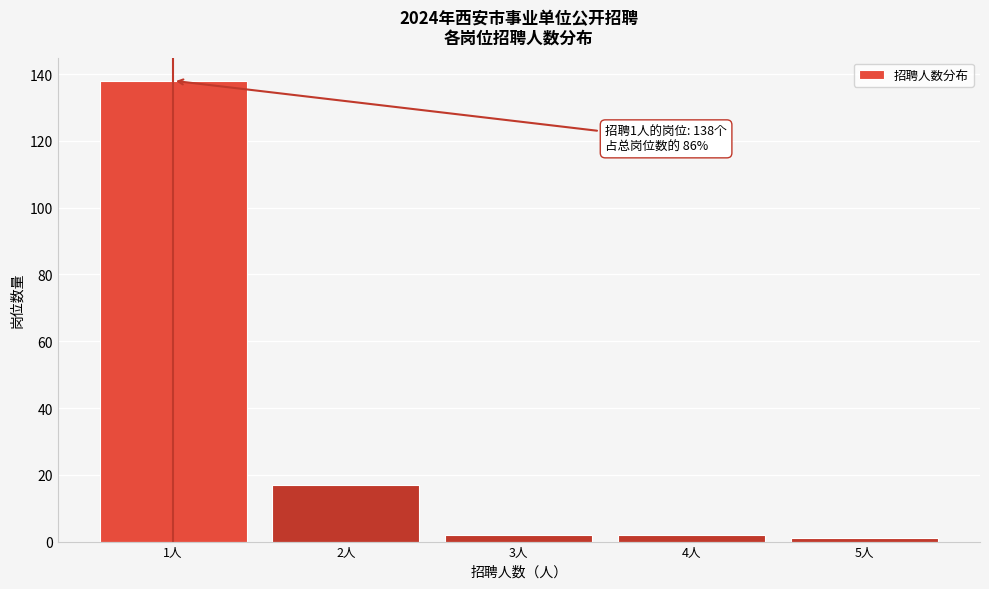

Reading left to right, transcribe all the data shown in this chart.

1人=138	2人=17	3人=2	4人=2	5人=1